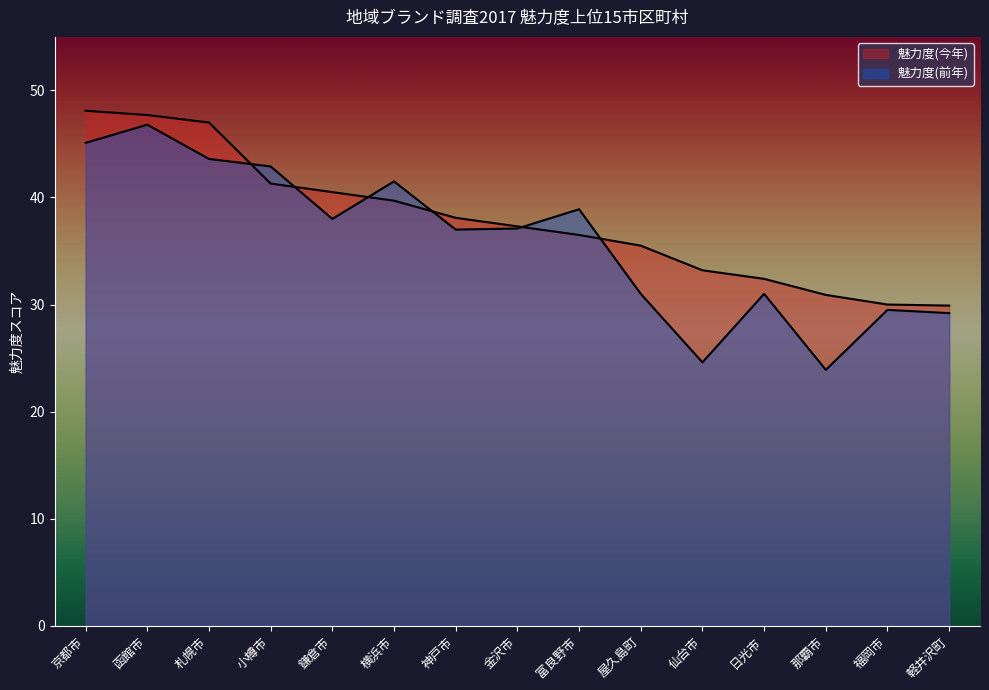

What is the difference between the maximum and minimum values in the 魅力度(今年) series?

18.2